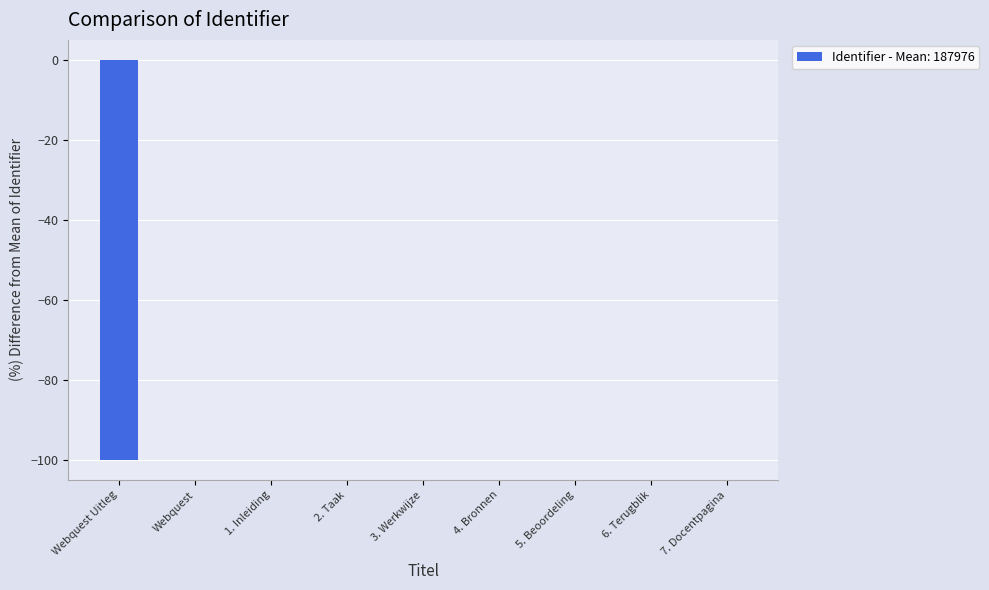

Count the number of categories in the chart.

9